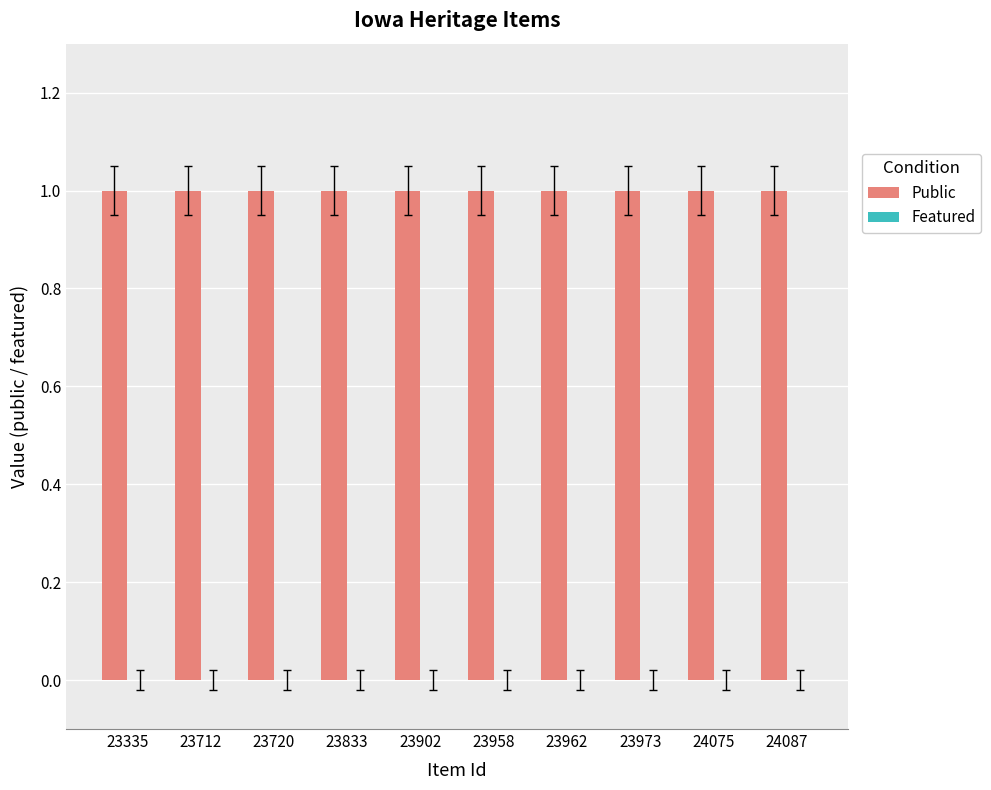

How many groups of bars are there?

10